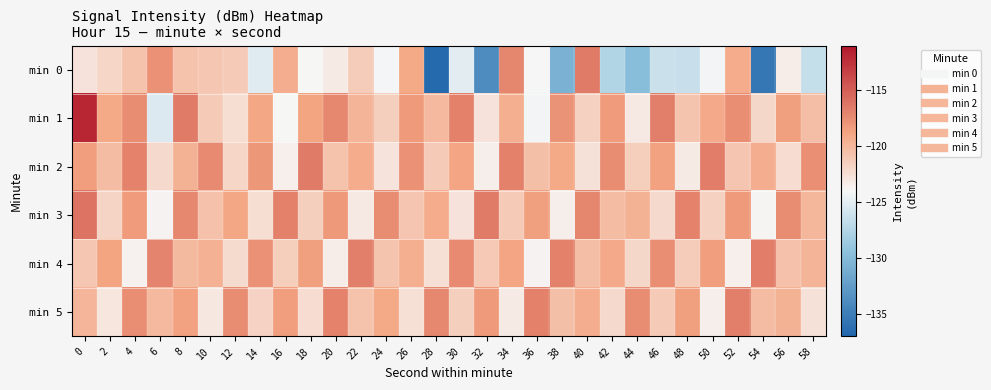

Rank the series by their maximum value, from lowest to highest.

min 5, min 4, min 0, min 2, min 3, min 1